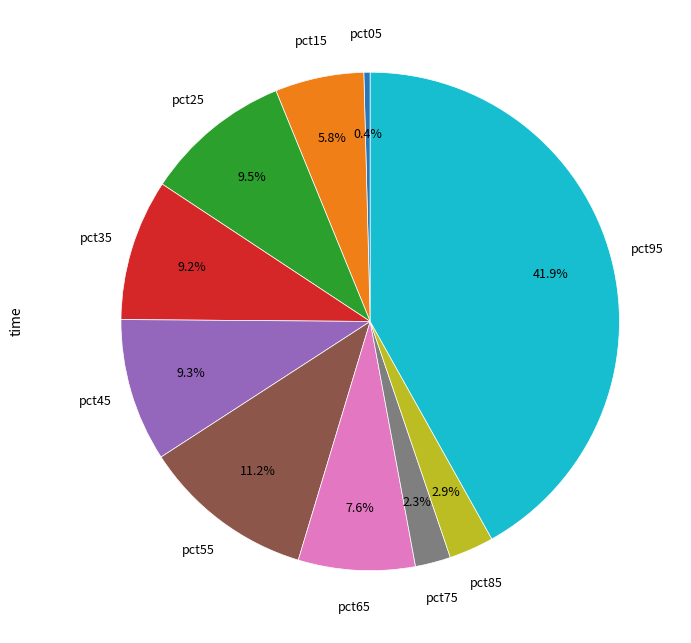

How many segments does this pie chart have?

10